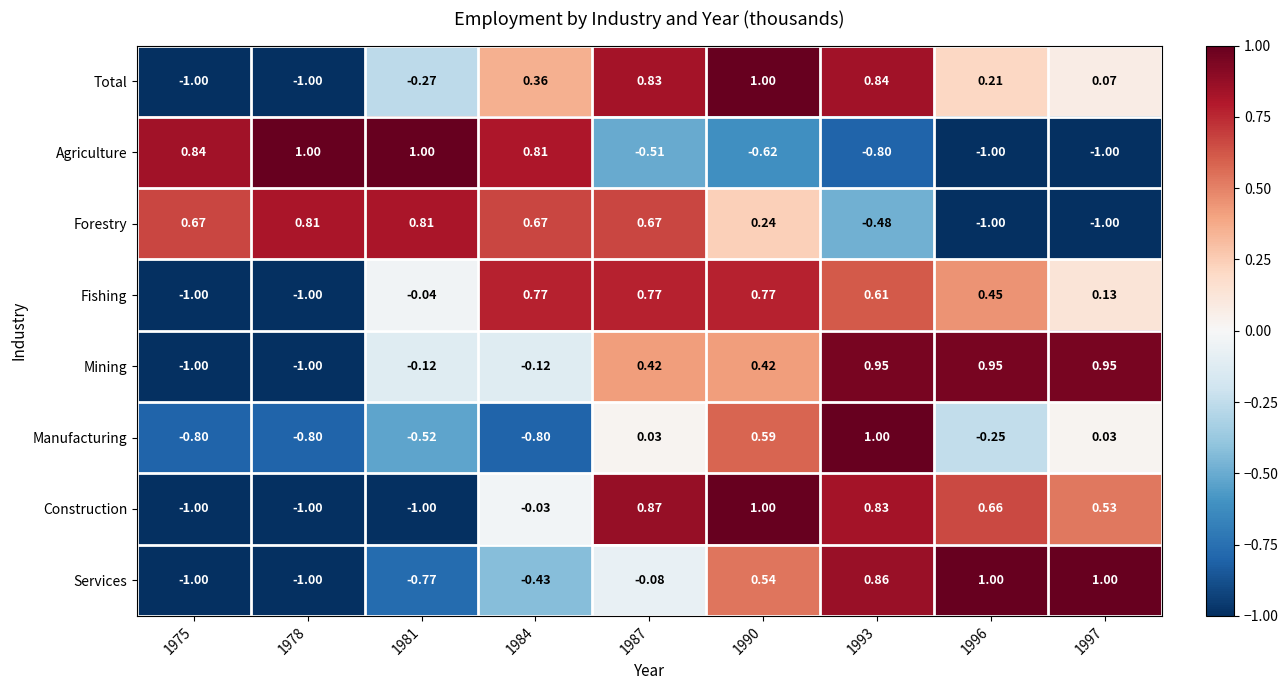

What is the minimum value shown in the chart?

-1.0